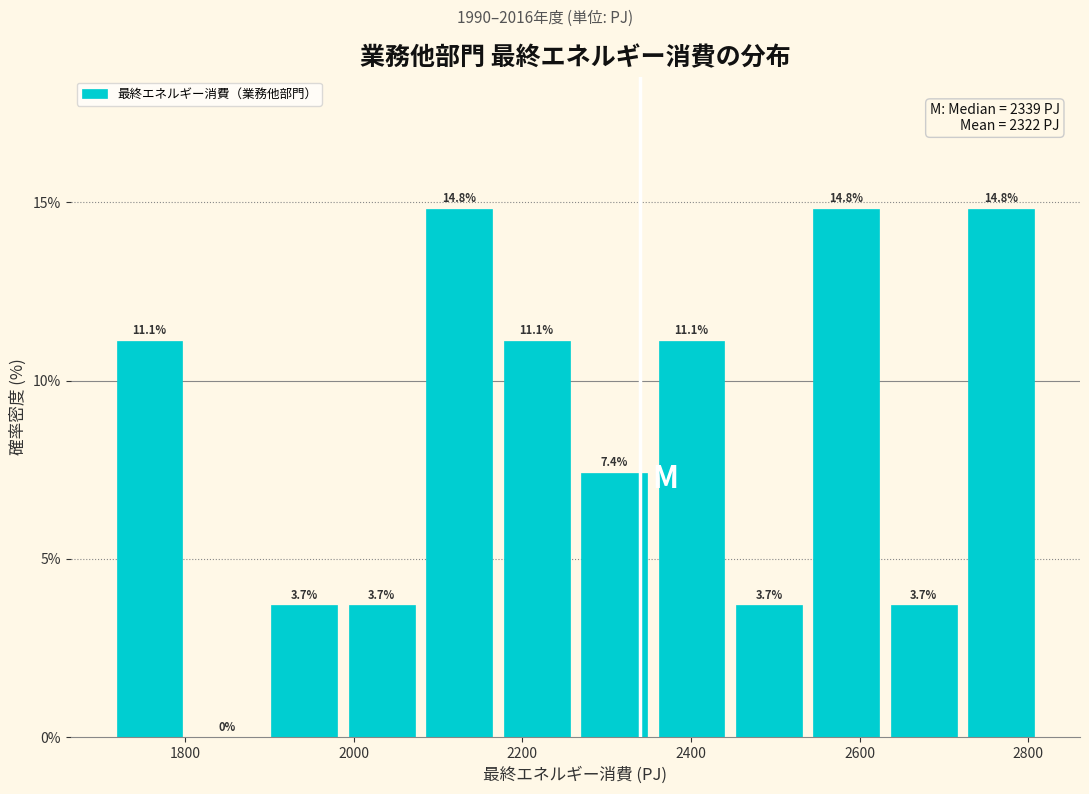

How tall is the bar that spans 2360 to 2440 on the x-axis? The bar edges are not printed on the chart, so give them approximately, as read against the axis.

11.1